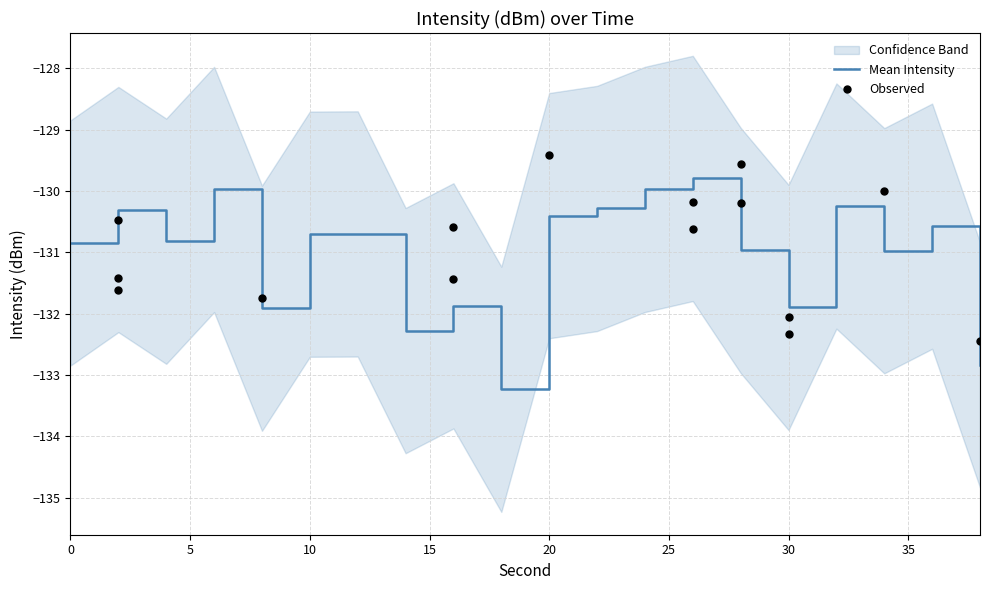

At how many categories does at least one series exceed -128?

3